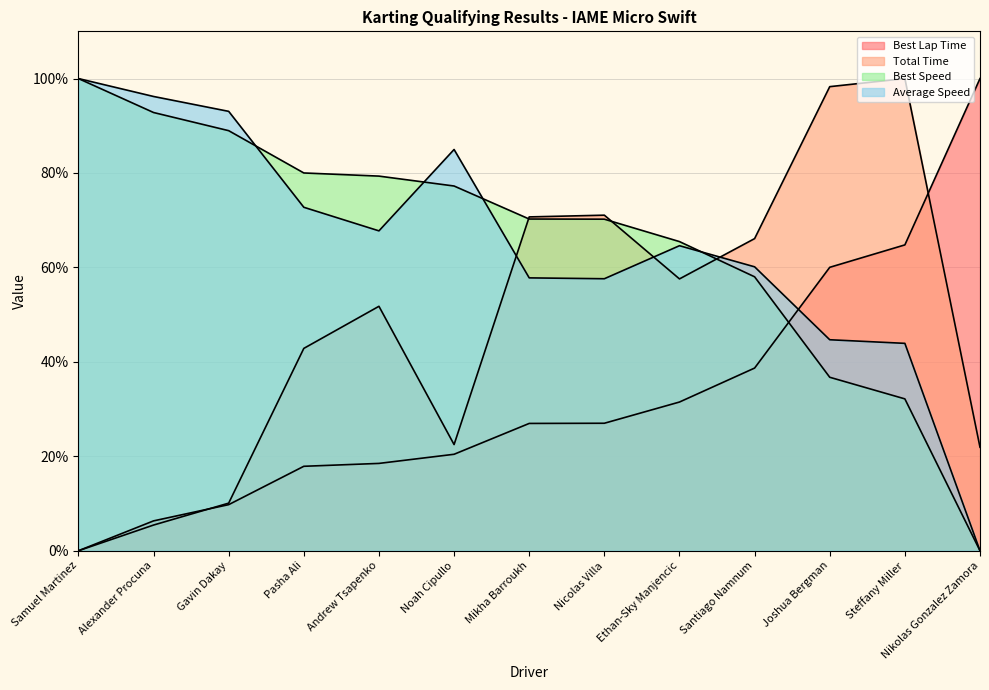

How many lines are shown in the chart?

4